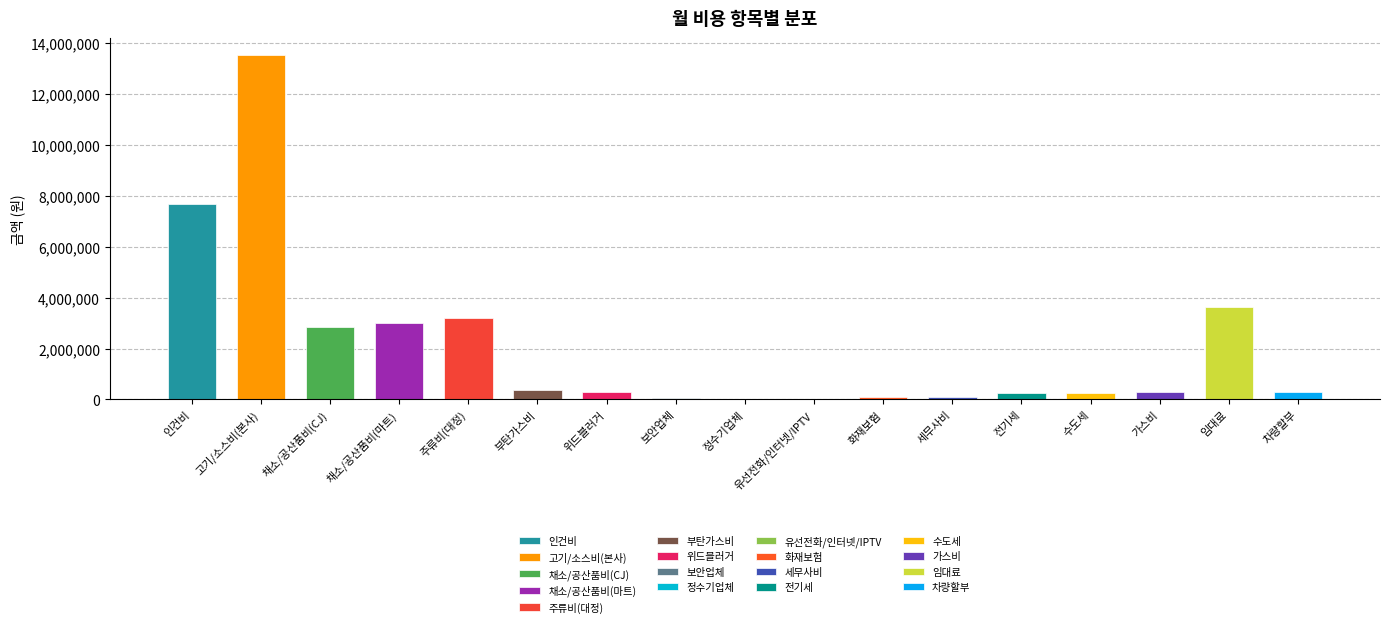

What is the difference between the maximum and minimum values?

13514229